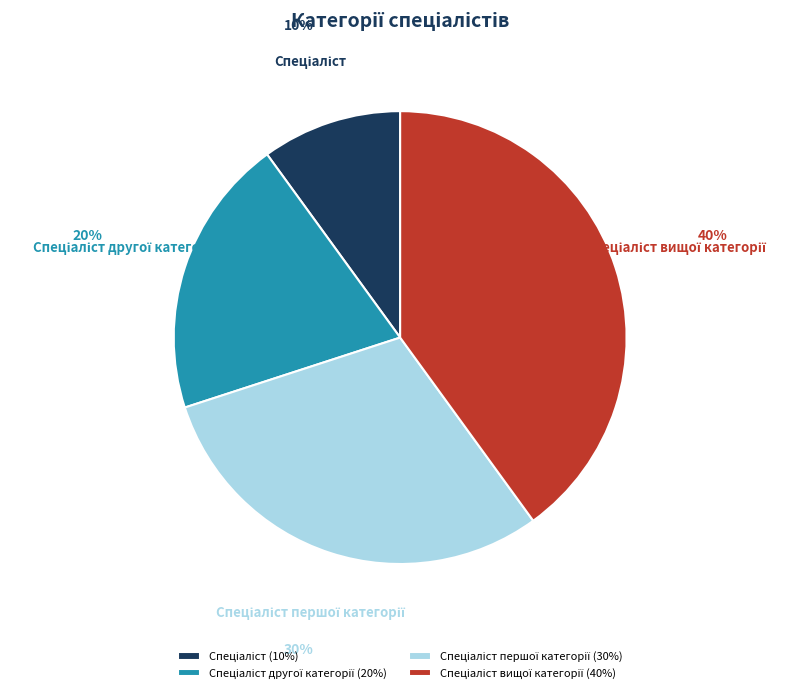

Does any single category account for the majority?

No